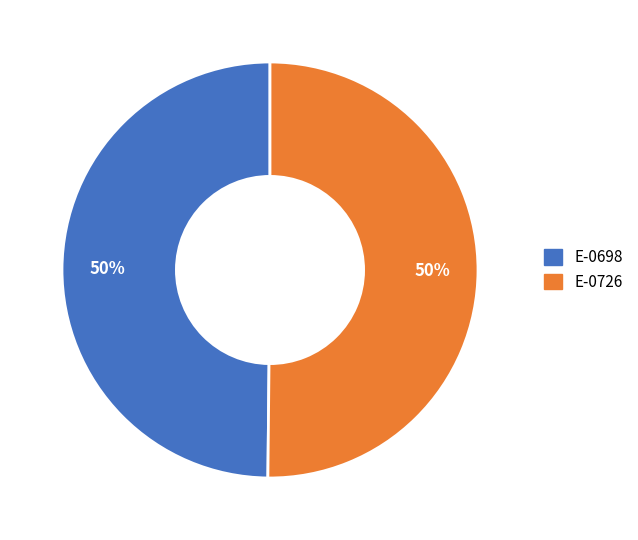

To the nearest percent, what is the combined percentage of E-0726 and E-0698?

100%